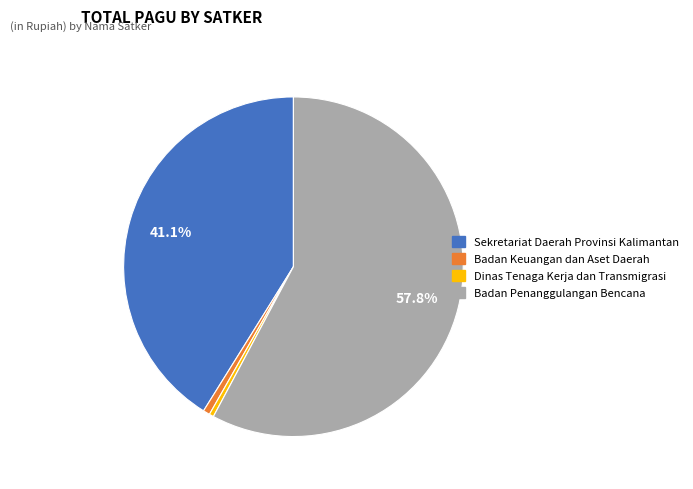

Does any single category account for the majority?

Yes